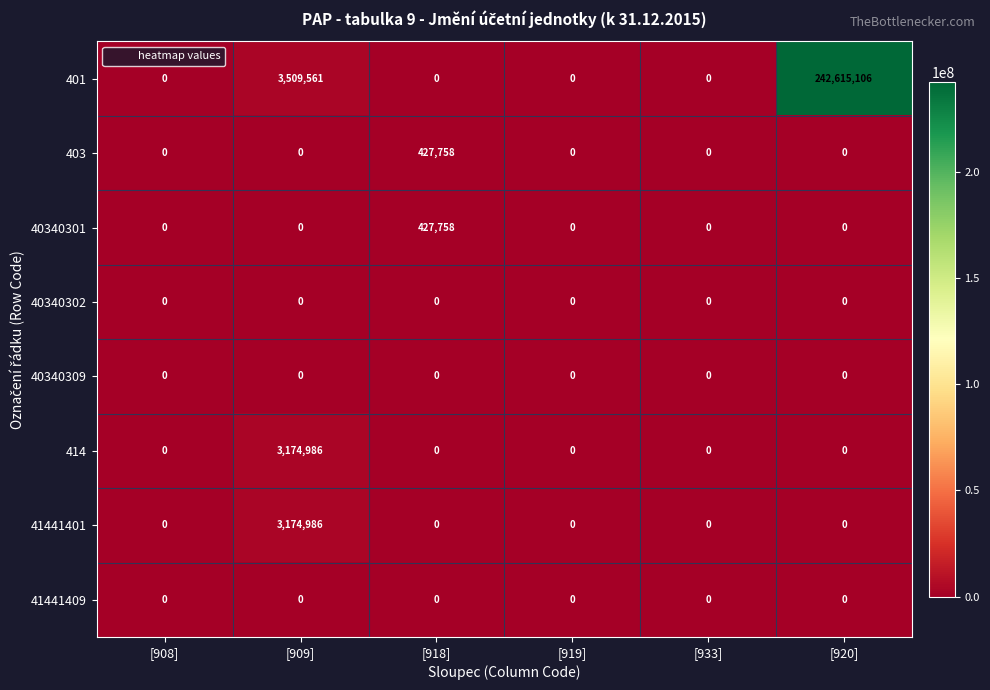

What is the greatest value displayed?

242615106